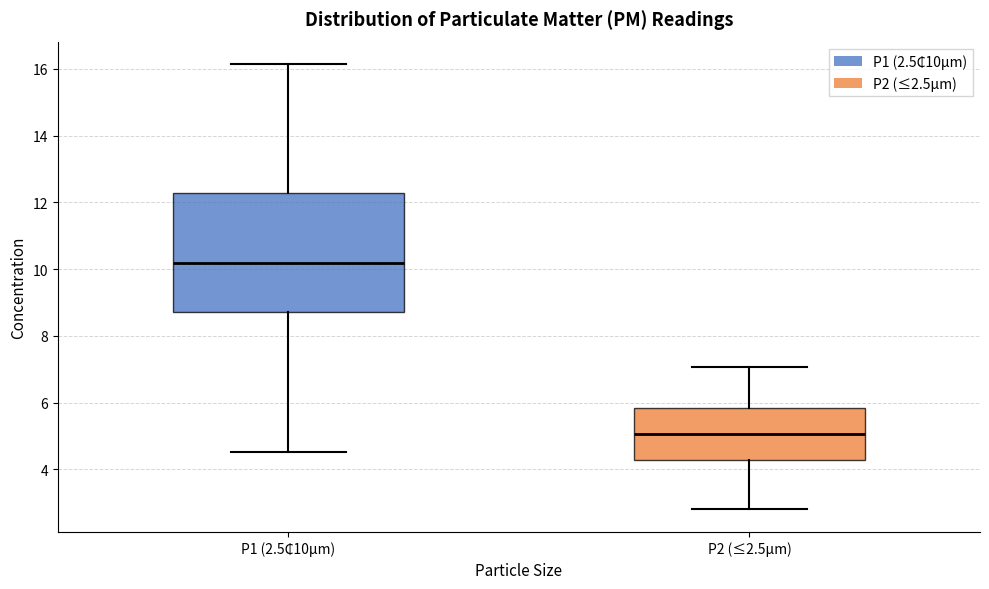

Which box's median line is the highest?

P1 (2.5₵10µm)